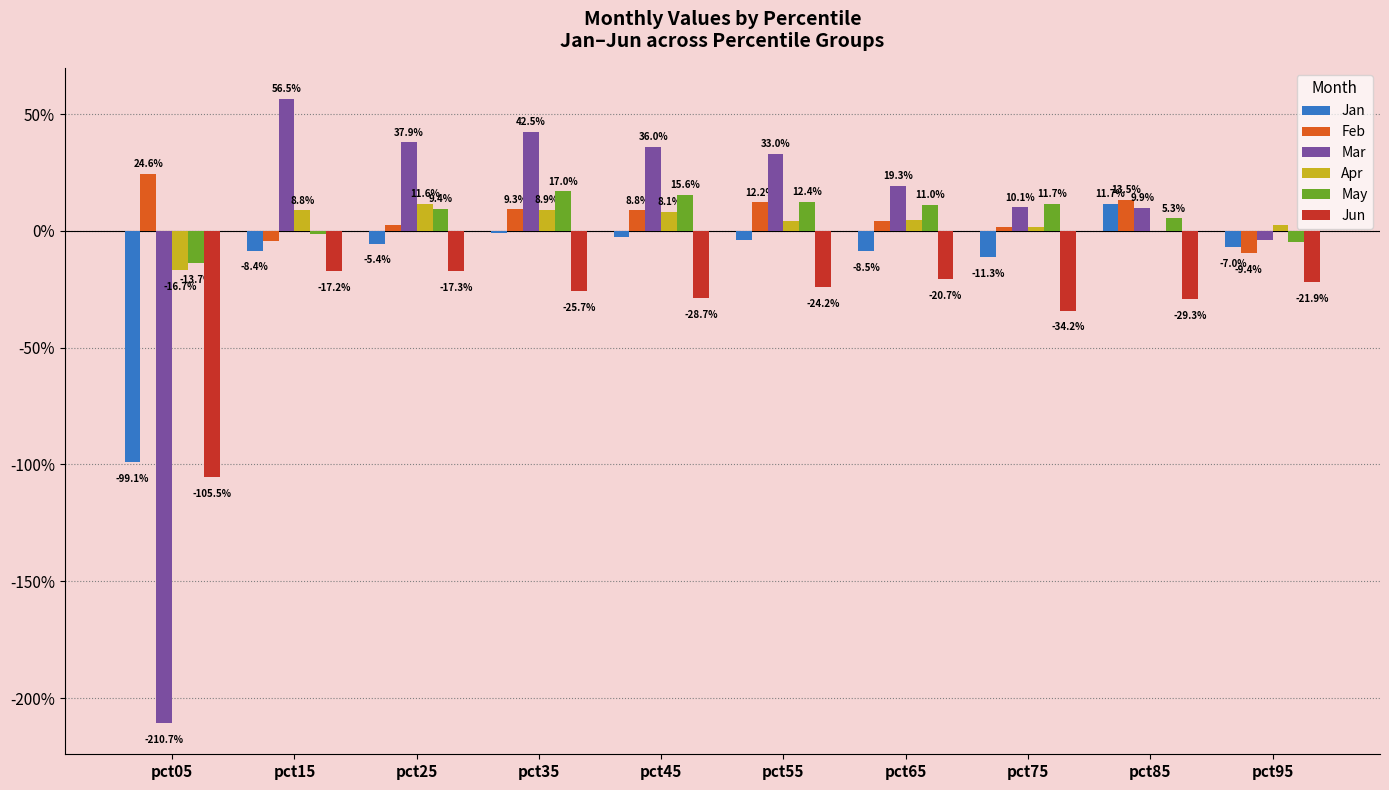

Are the bars horizontal?

No